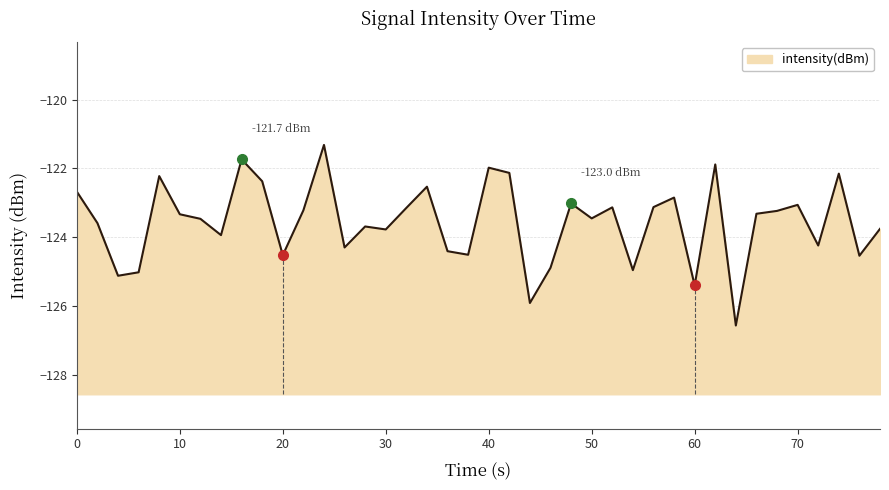

What is the smallest value displayed?

-126.6